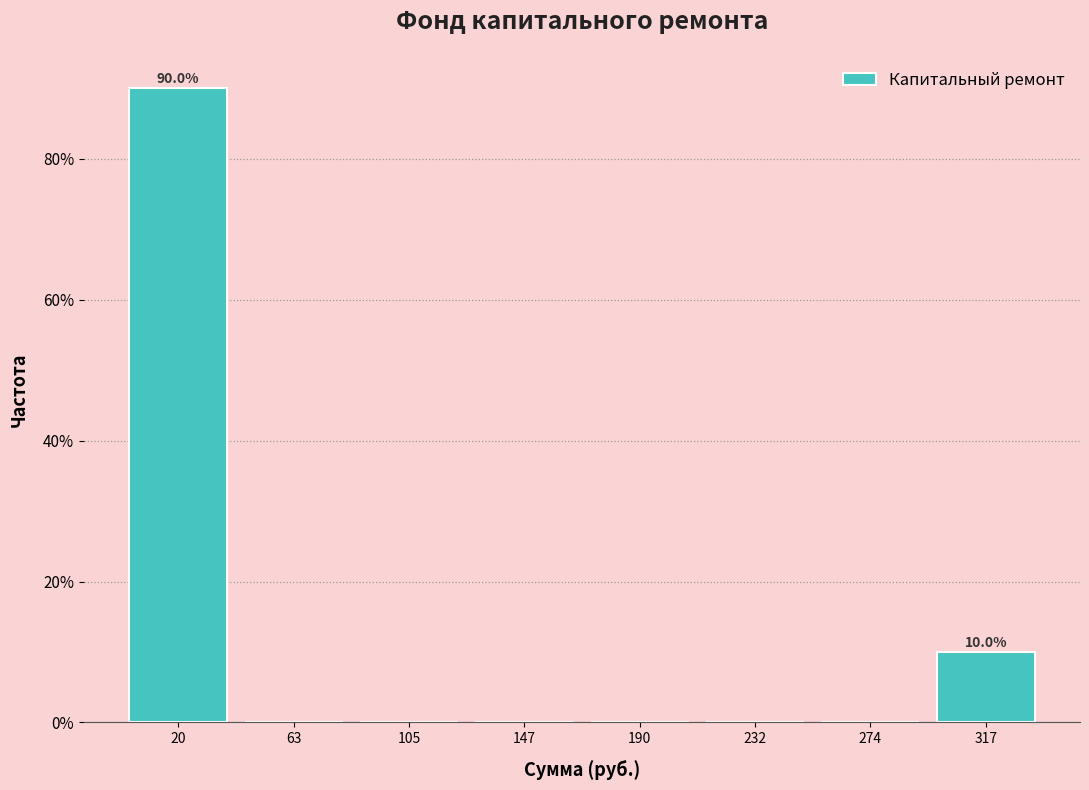

Which range on the x-axis has the tallest bar?

0 to 40